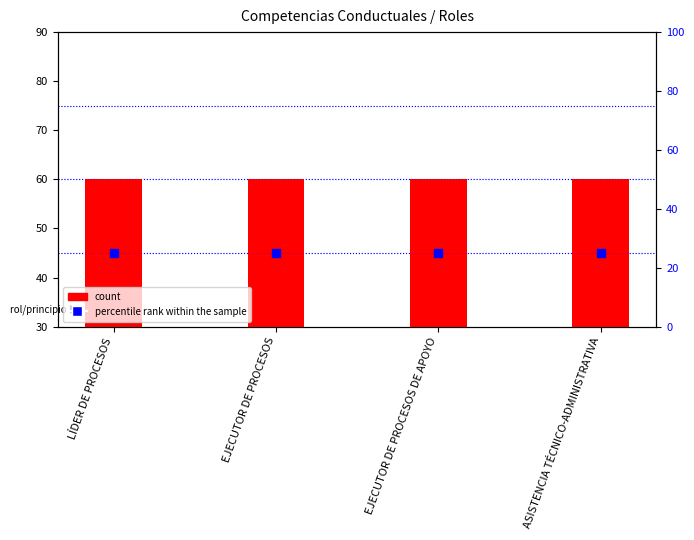

Which series reaches the maximum Y coordinate?

count